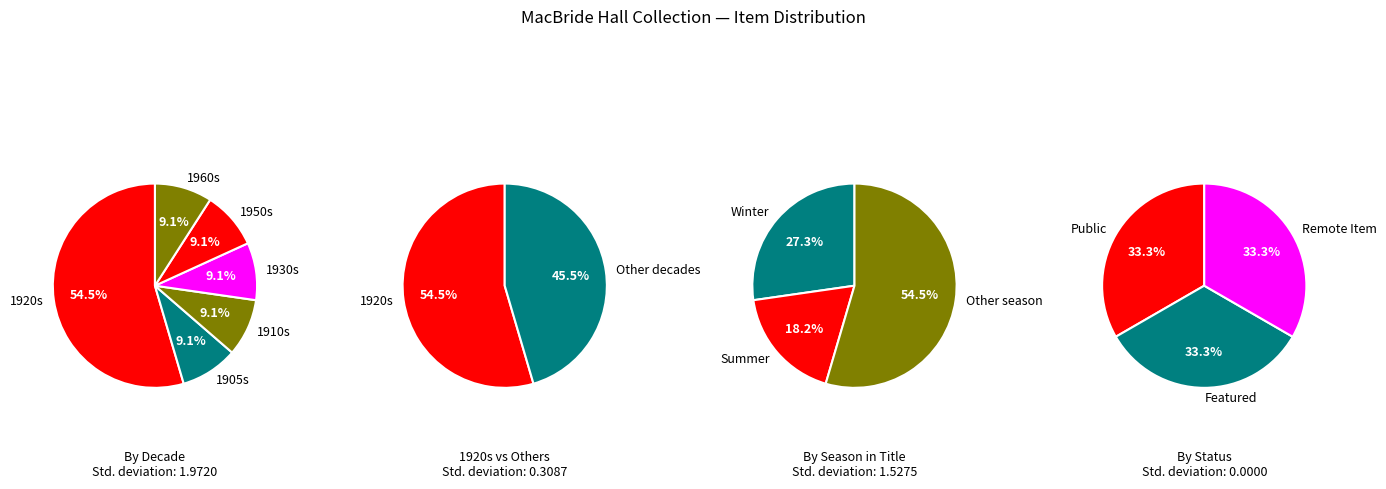

What percentage is NOT represented by 1934/1939?

90.9%